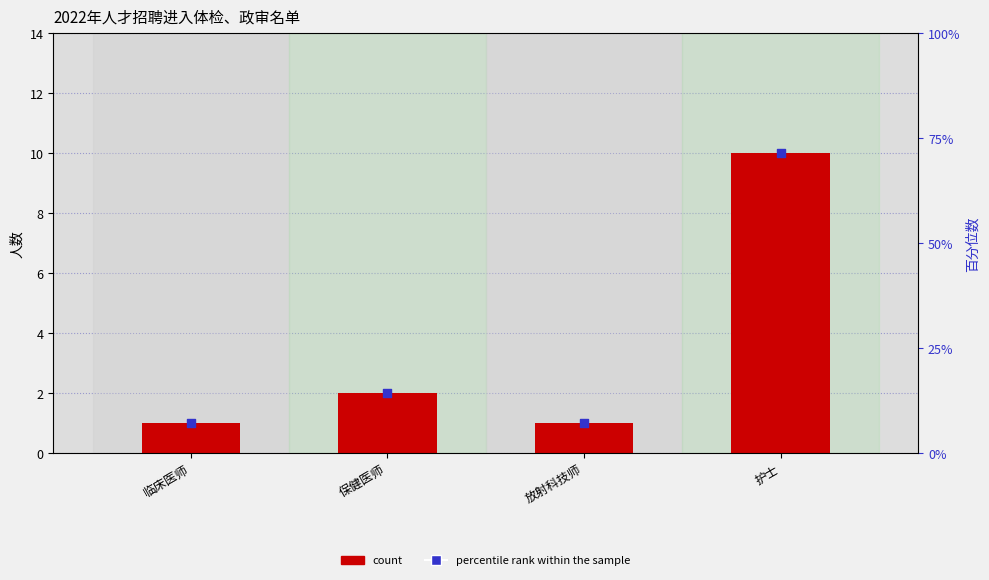

Which series has the largest total across all categories?

percentile rank within the sample